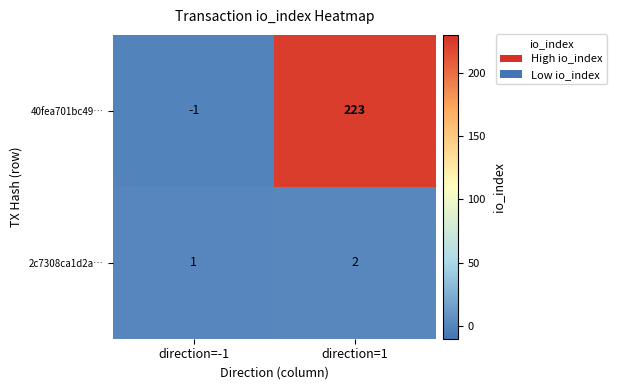

How many data points does each series have?

2